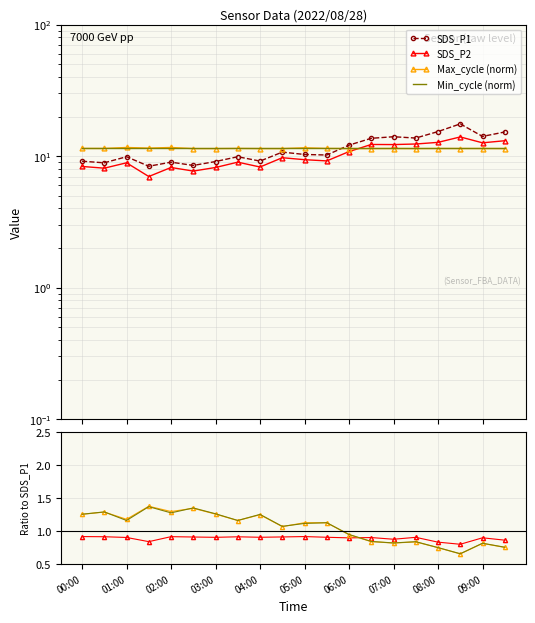

How many lines are shown in the chart?

6